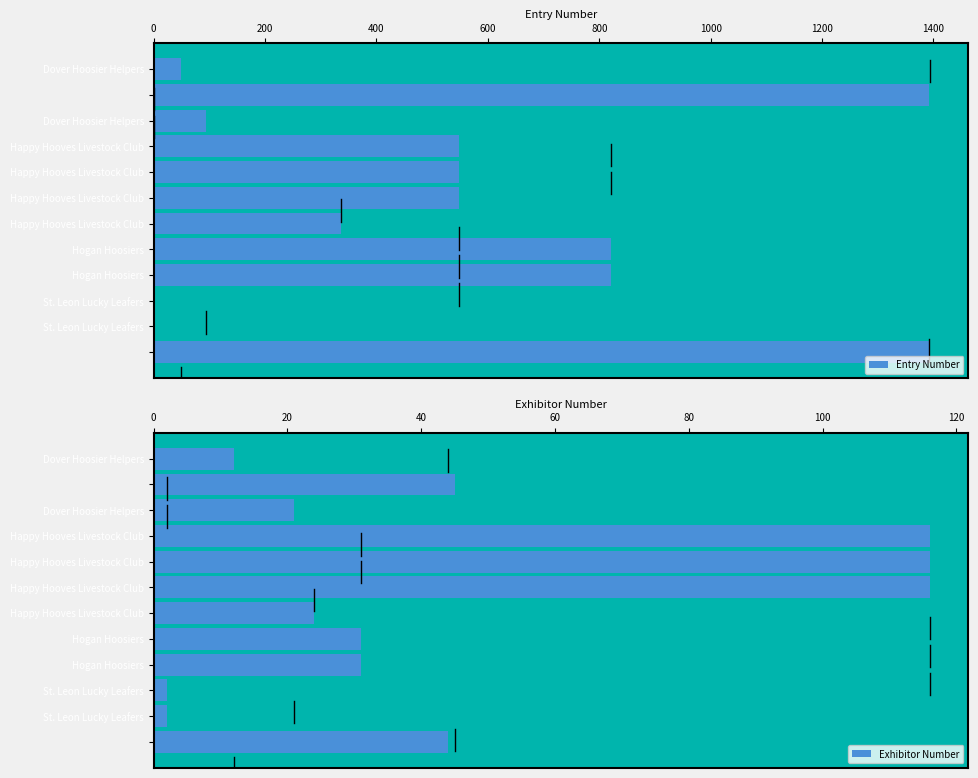

What is the difference between the maximum and second lowest values in the Entry Number series?

1392